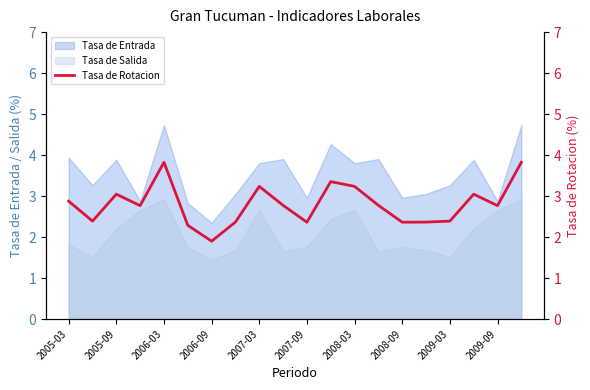

Is it true that Tasa de Salida equals 2.2 at 2009-03?

False